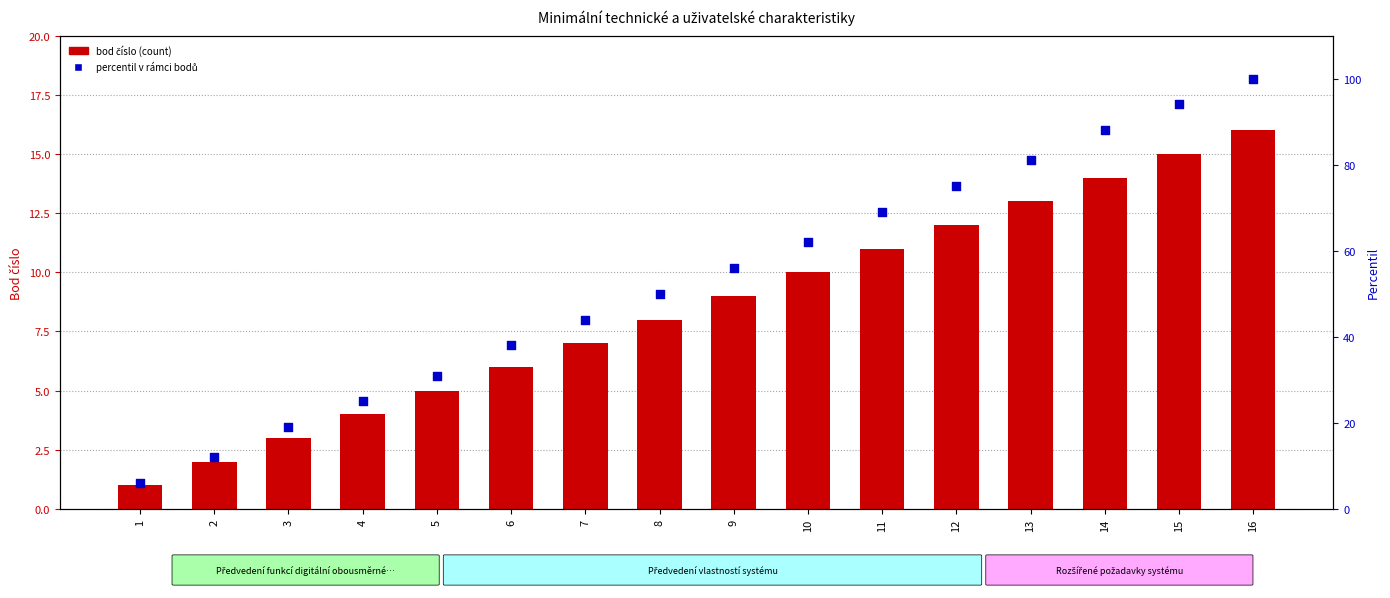

At which category is the sum across all series the highest?

16